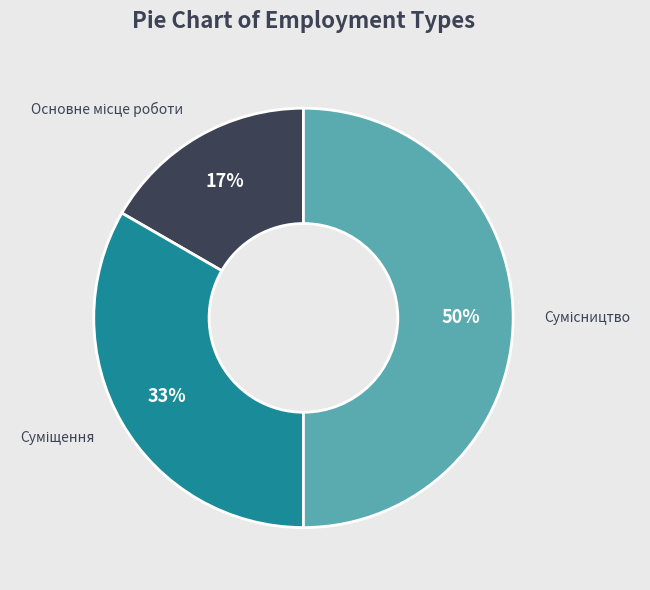

Count the number of slices in the pie.

3